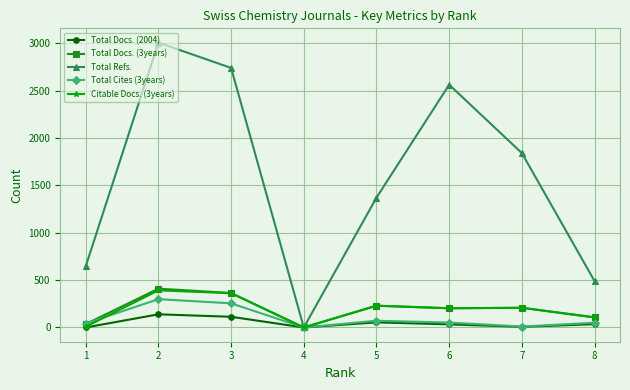

How many values in the Total Docs. (3years) series are below 208?

4